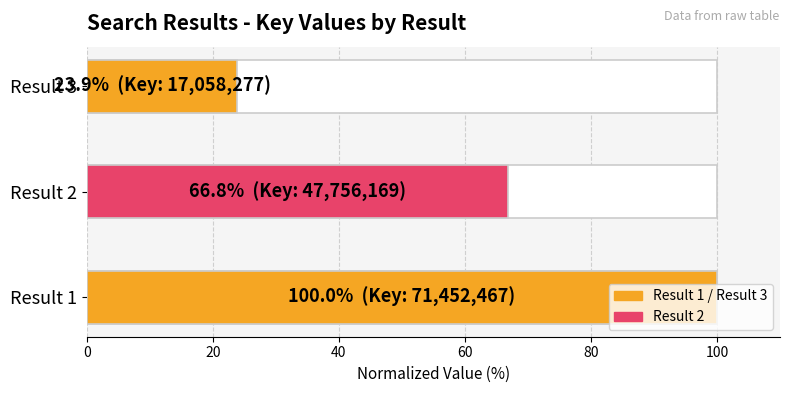

What is the value of the 2nd bar from the left?

66.8